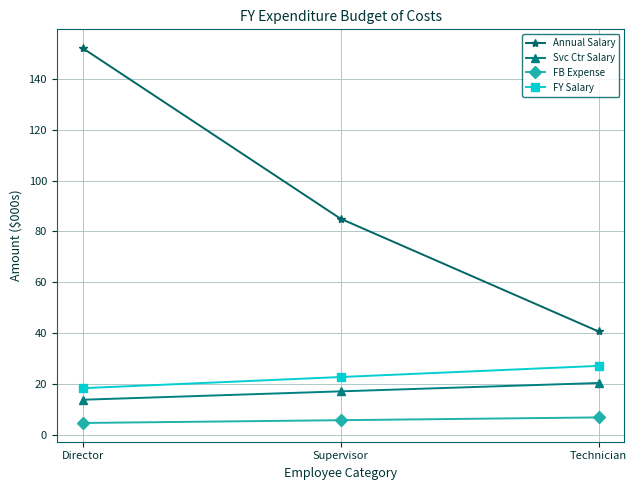

What is the average value of the Annual Salary series?

92.6